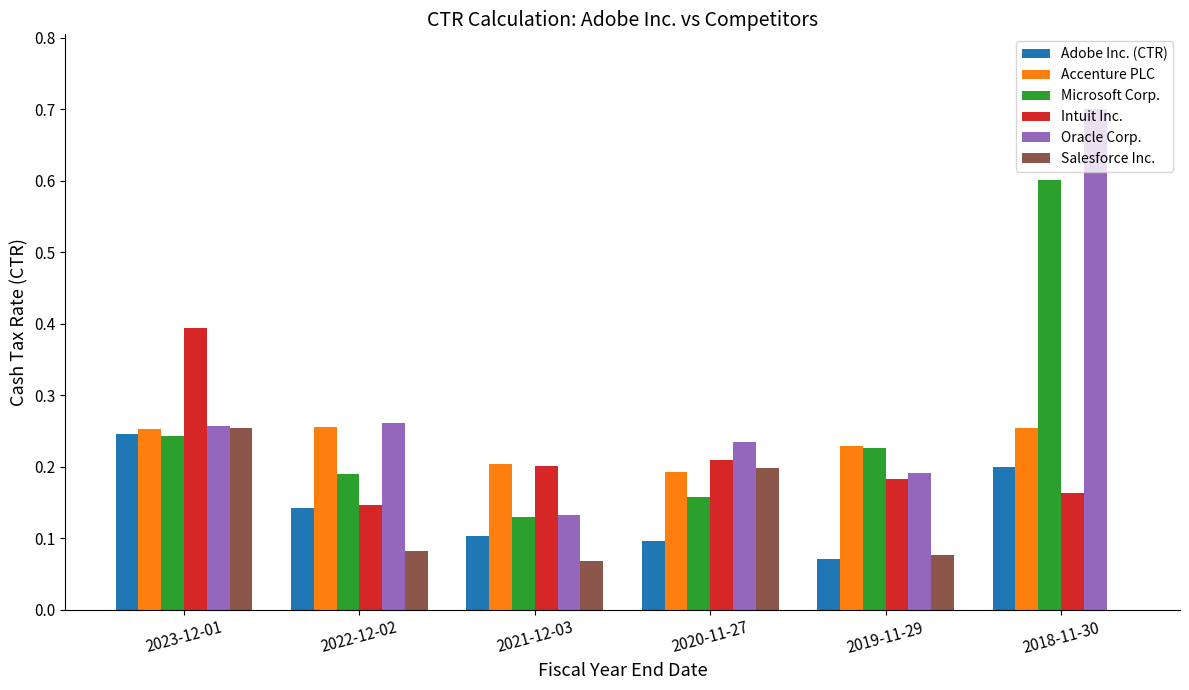

How many data points in Salesforce Inc. are above 0?

5